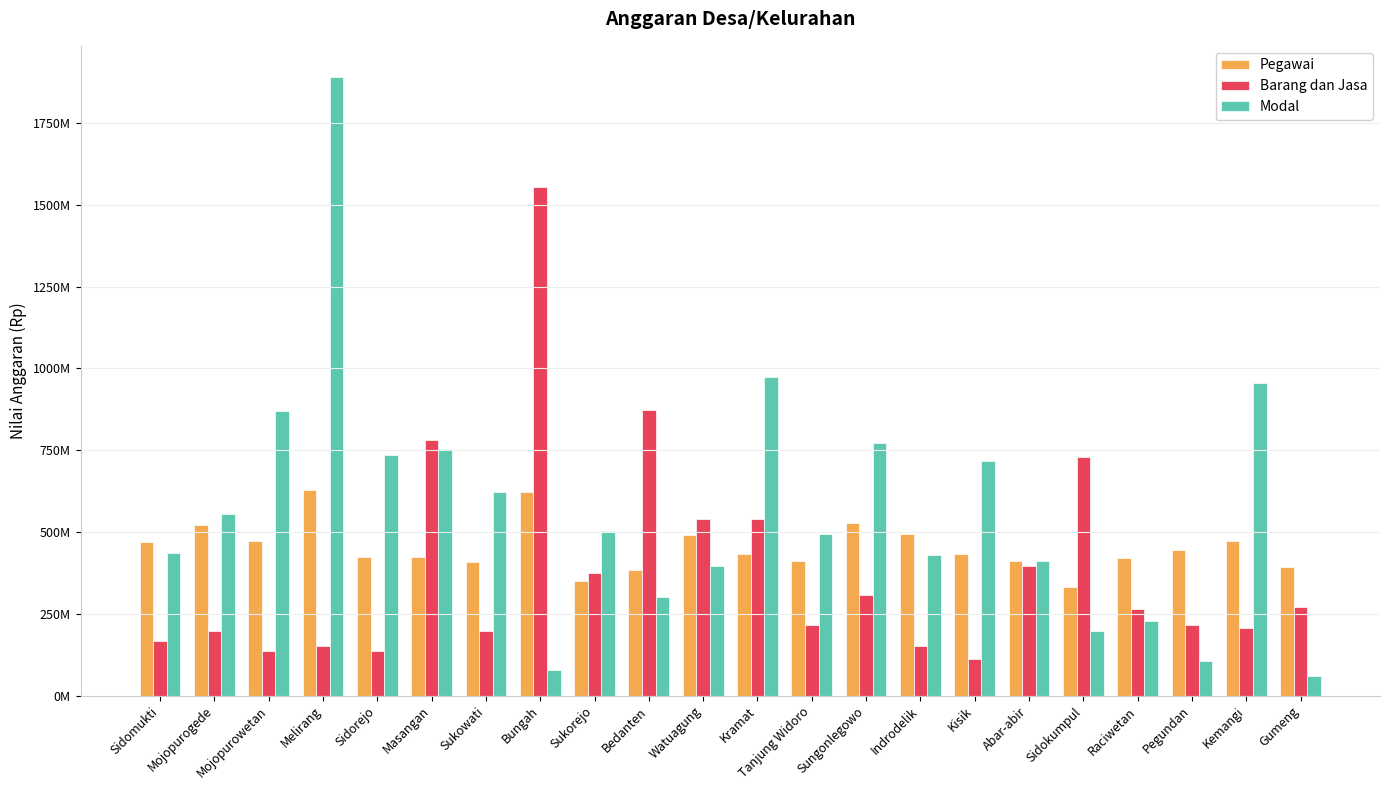

What is the maximum value for Pegawai?

628062068